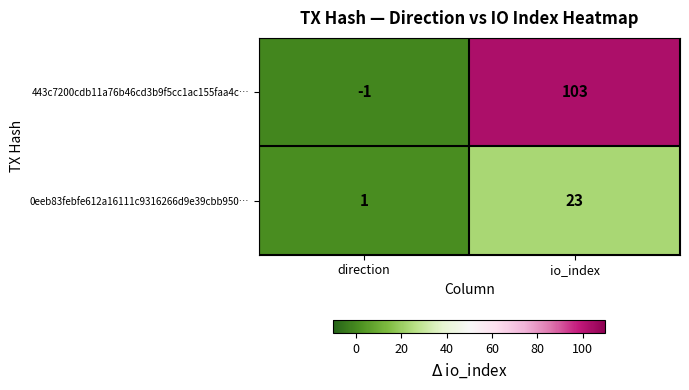

At which label is 0eeb83febfe612a16111c9316266d9e39cbb950… closest to 12?

direction